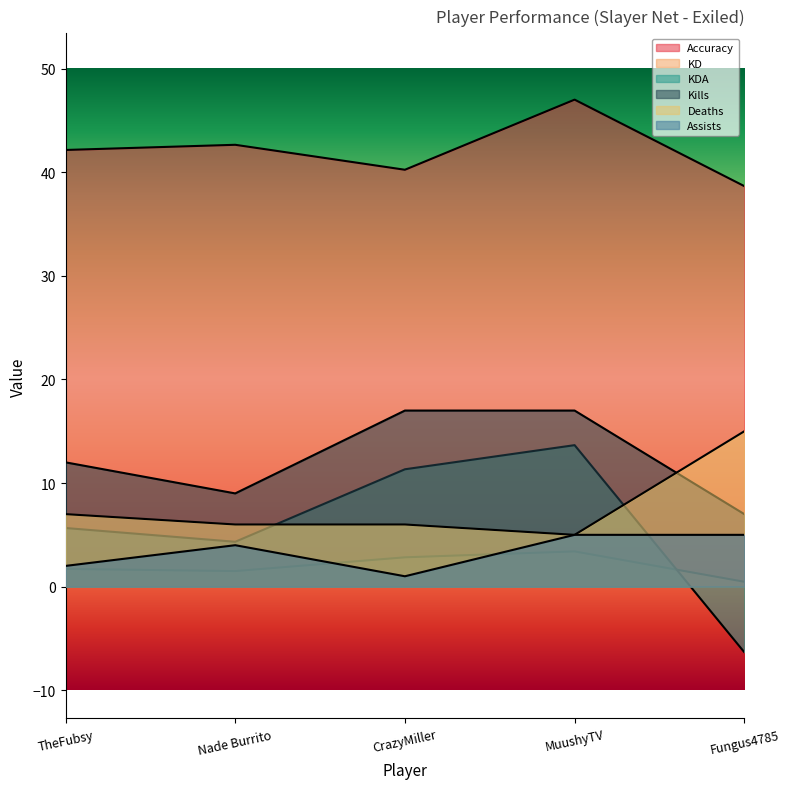

Is it true that KD equals 3.4 at MuushyTV?

True